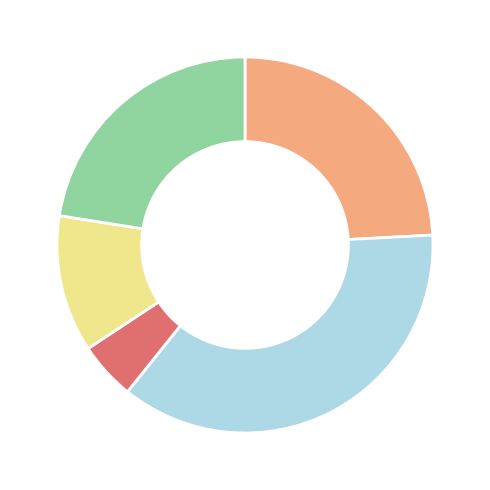

Is there a majority slice in this chart?

No